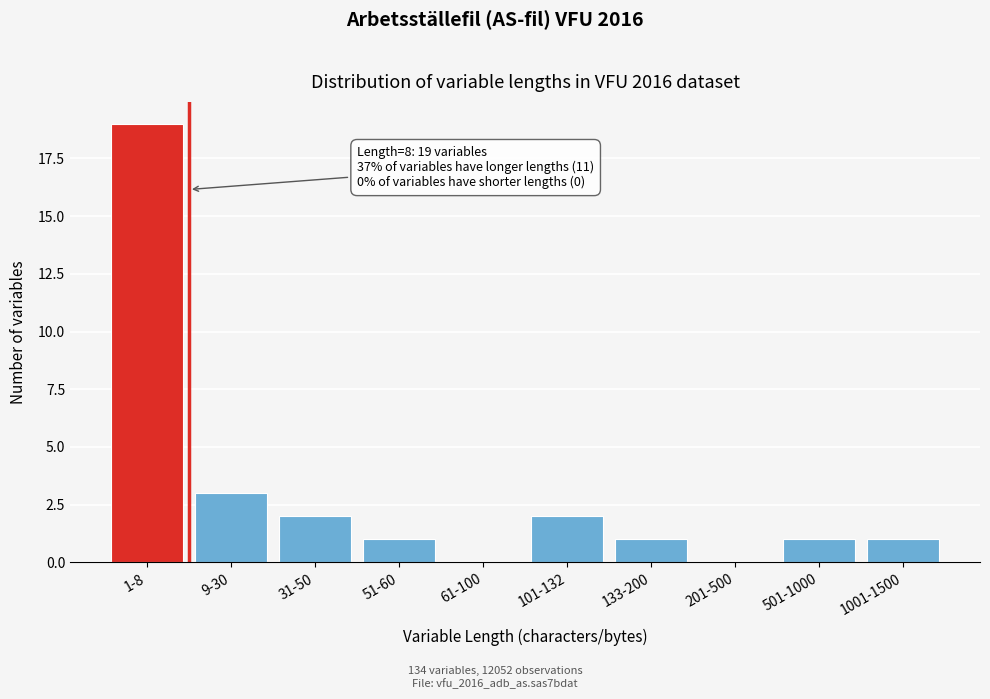

Reading right to left, transcribe all the data shown in this chart.

1001-1500=1	501-1000=1	201-500=0	133-200=1	101-132=2	61-100=0	51-60=1	31-50=2	9-30=3	1-8=19